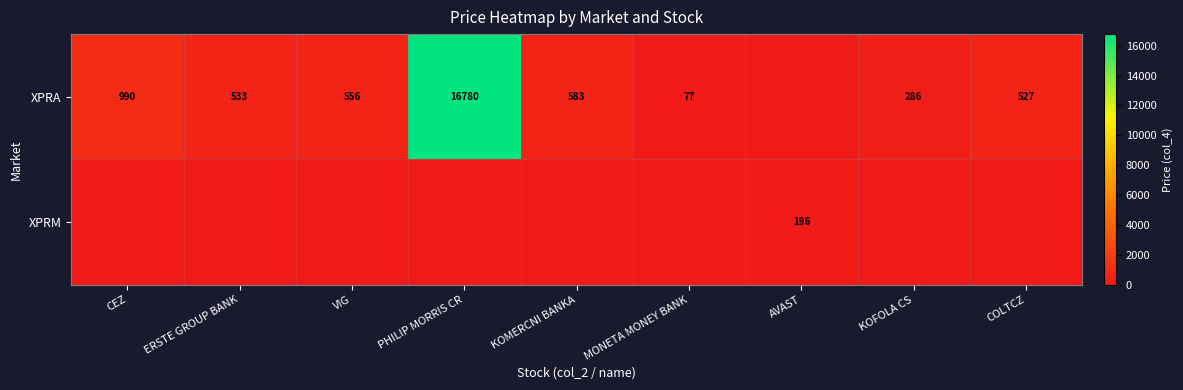

The XPRM series shows 196 at AVAST. True or false?

True